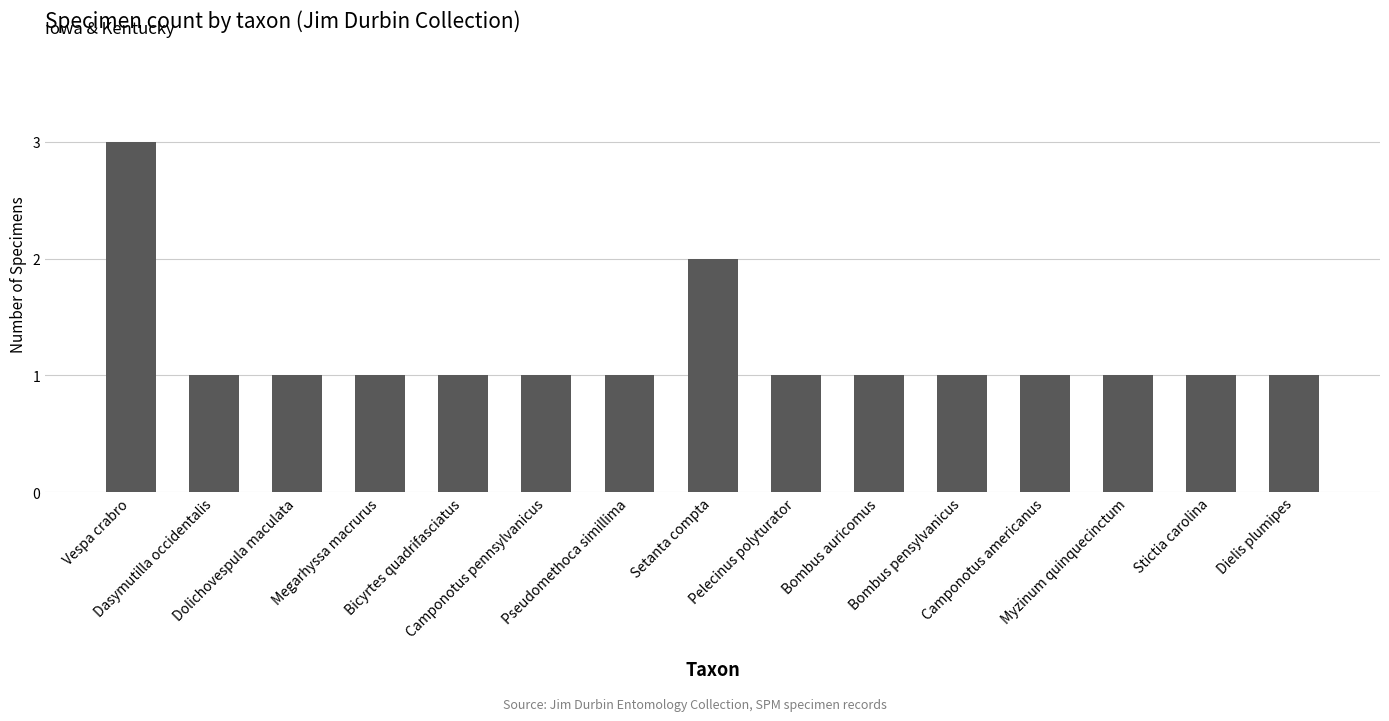

What is the ratio of the value at Bicyrtes quadrifasciatus to the value at Dasymutilla occidentalis?

1.0